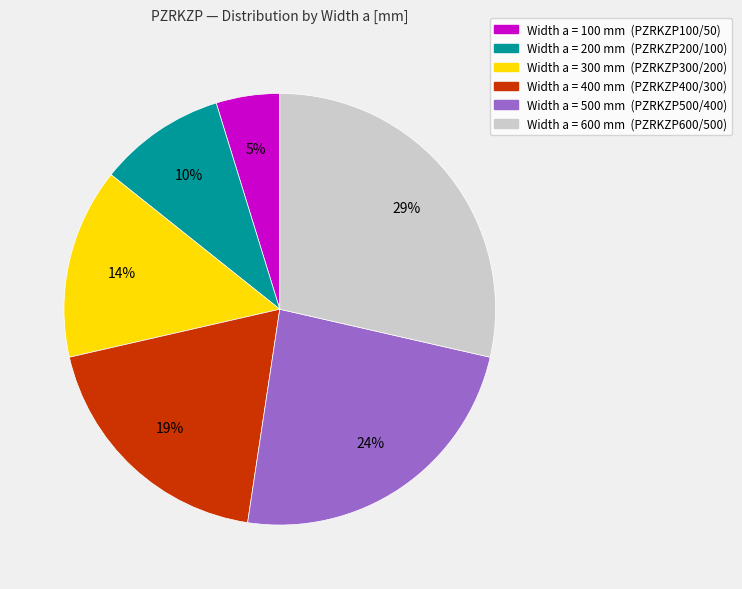

Rank the categories by value from lowest to highest.

Width a = 100 mm (PZRKZP100/50), Width a = 200 mm (PZRKZP200/100), Width a = 300 mm (PZRKZP300/200), Width a = 400 mm (PZRKZP400/300), Width a = 500 mm (PZRKZP500/400), Width a = 600 mm (PZRKZP600/500)